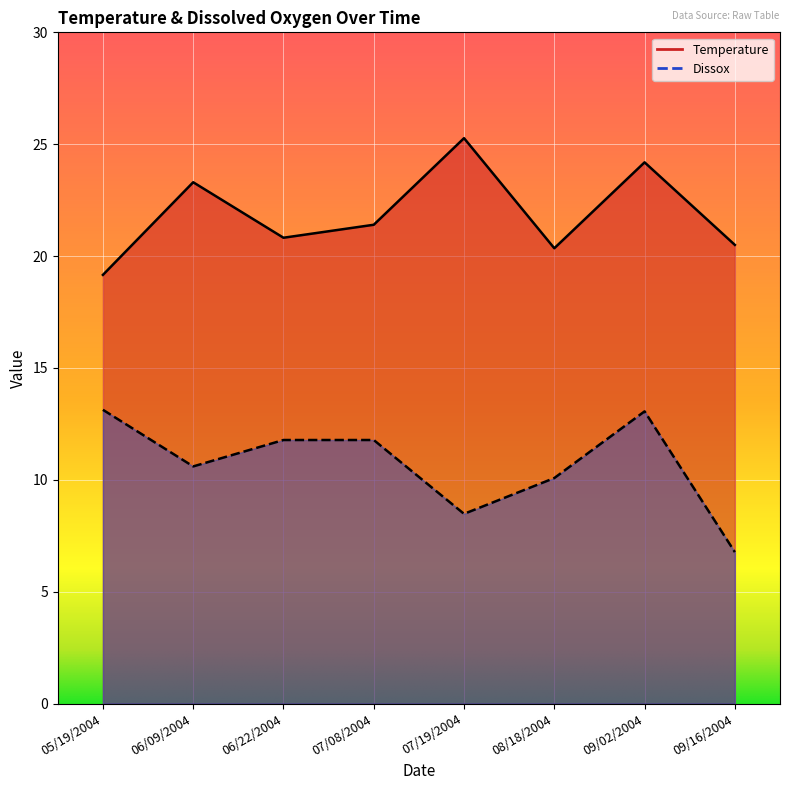

What is the difference between the second highest and second lowest values in the Temperature series?

3.8